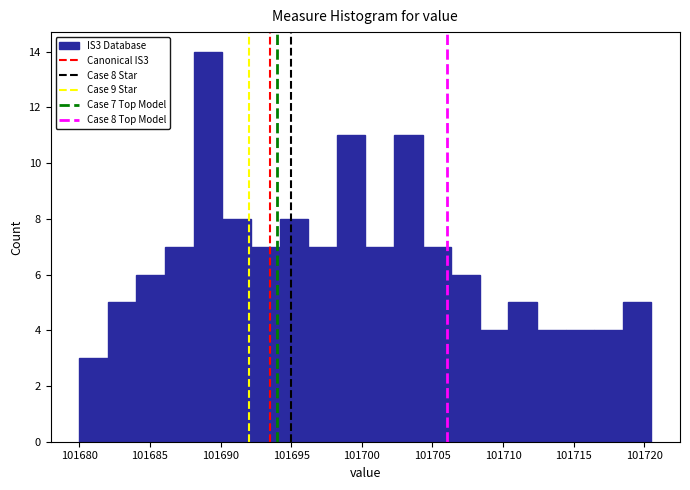

Which range on the x-axis has the tallest bar?

101688.0 to 101690.0